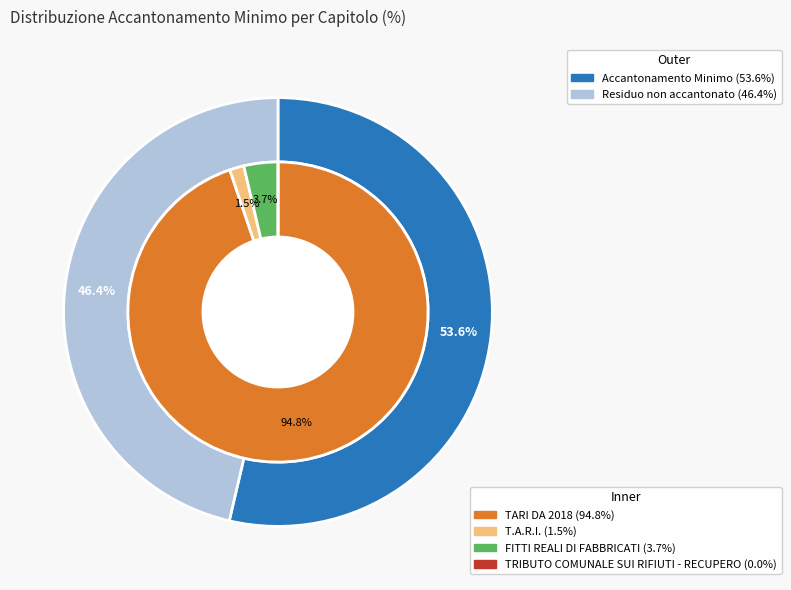

To the nearest percent, what is the average slice percentage?

25%